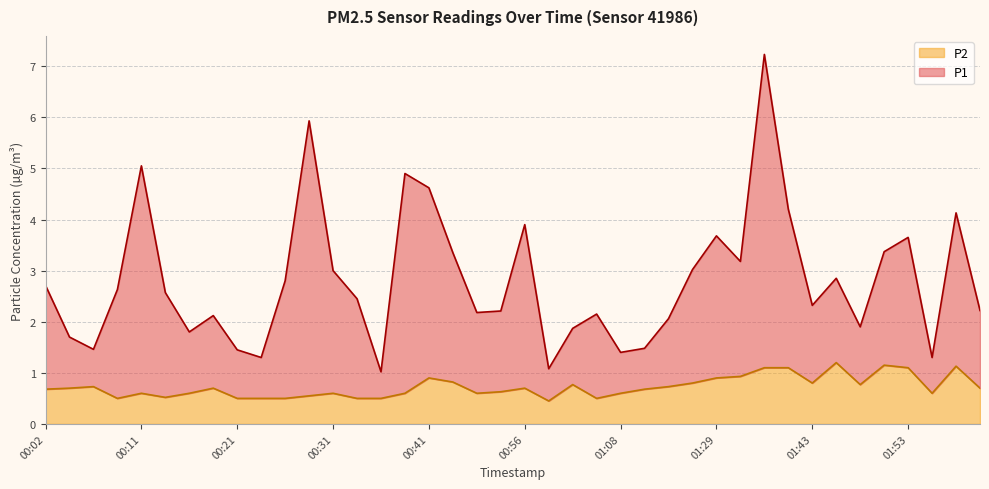

What is the average value of the P1 series?

2.8